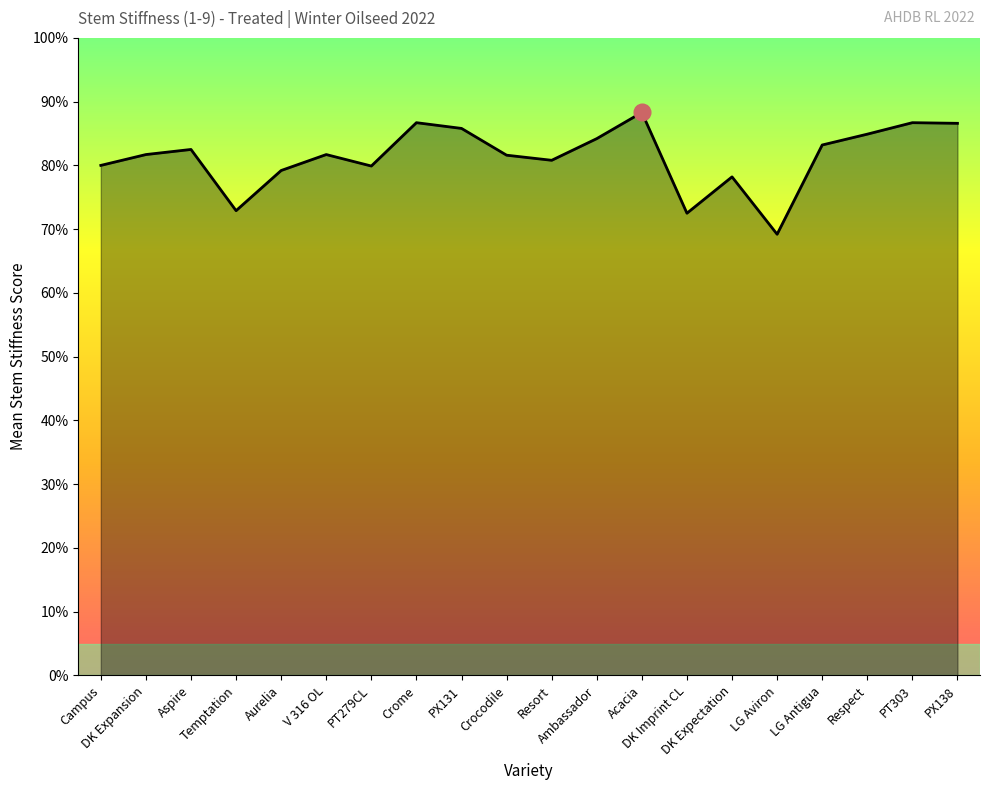

What is the label of the 7th point from the right?

DK Imprint CL